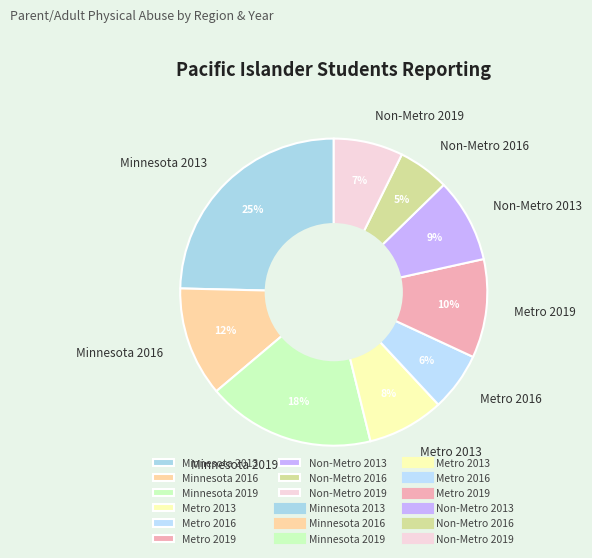

Which has a higher value, Metro 2019 or Minnesota 2016?

Minnesota 2016